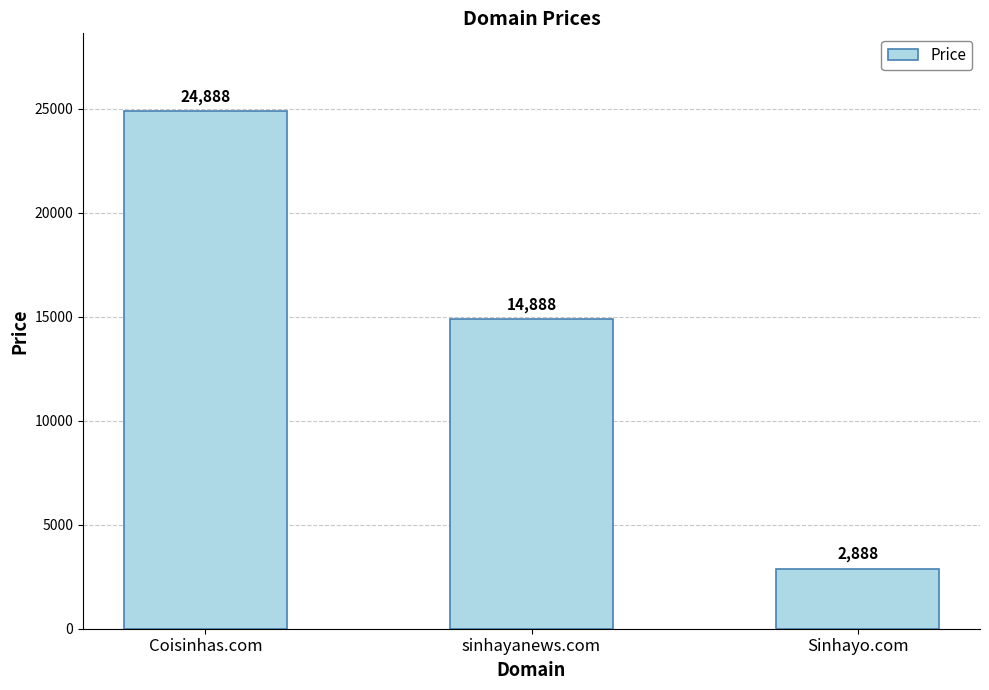

Which has a higher value, sinhayanews.com or Sinhayo.com?

sinhayanews.com